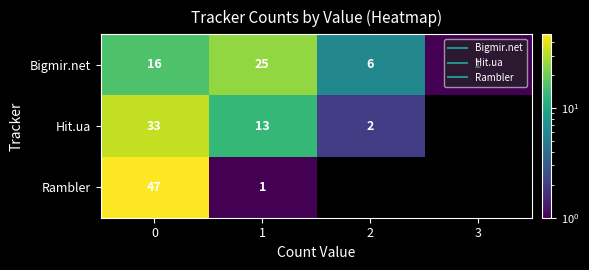

How many data points in Bigmir.net are above 16?

1